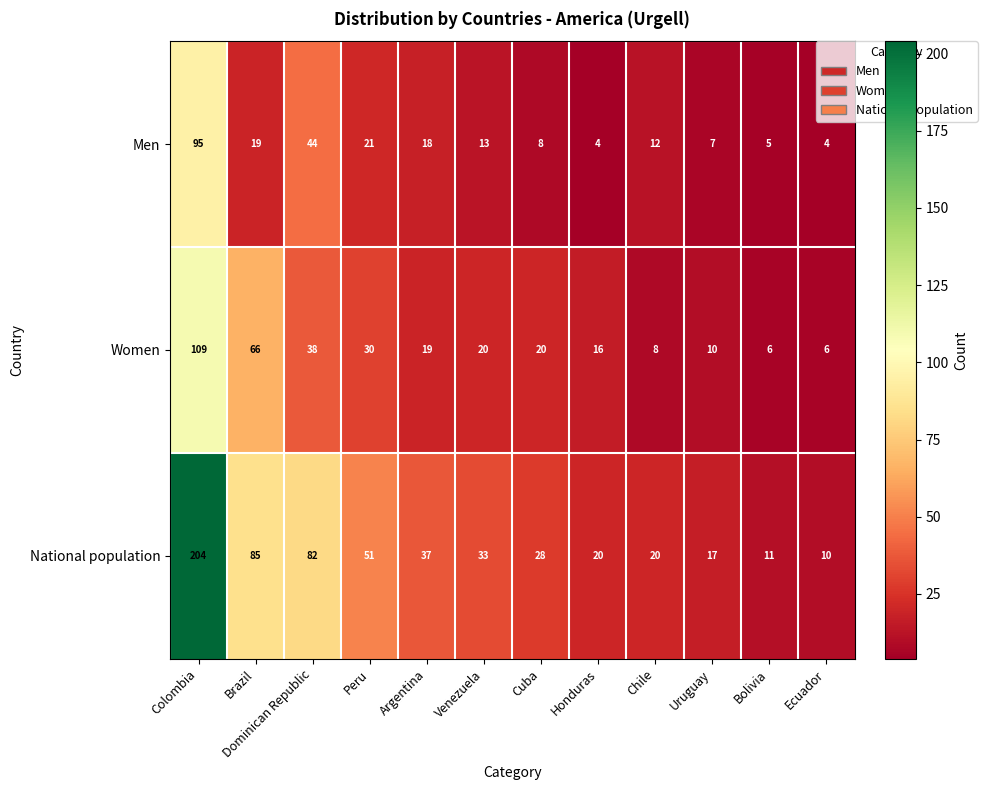

Is it true that Men equals 53 at Colombia?

False